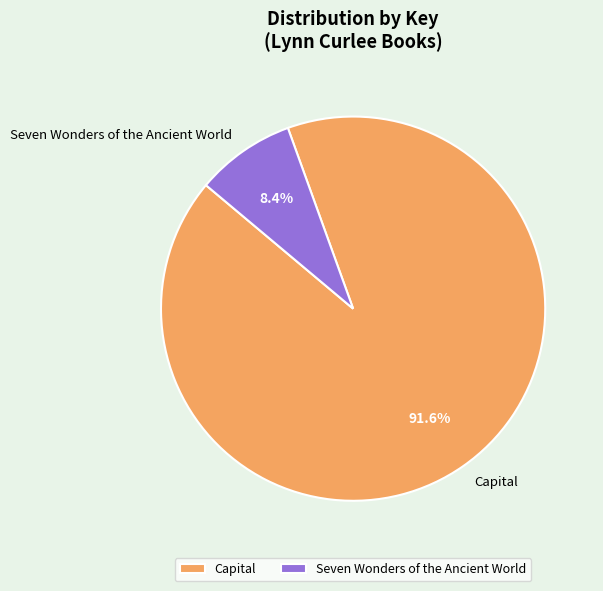

Which slice is the largest?

Capital